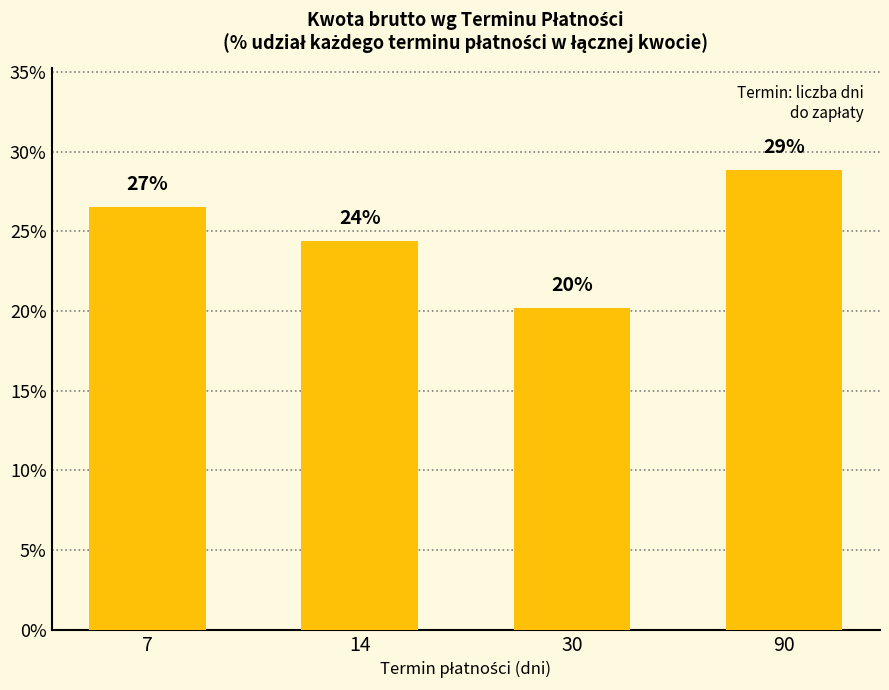

List the labels in order of value, largest first.

90, 7, 14, 30